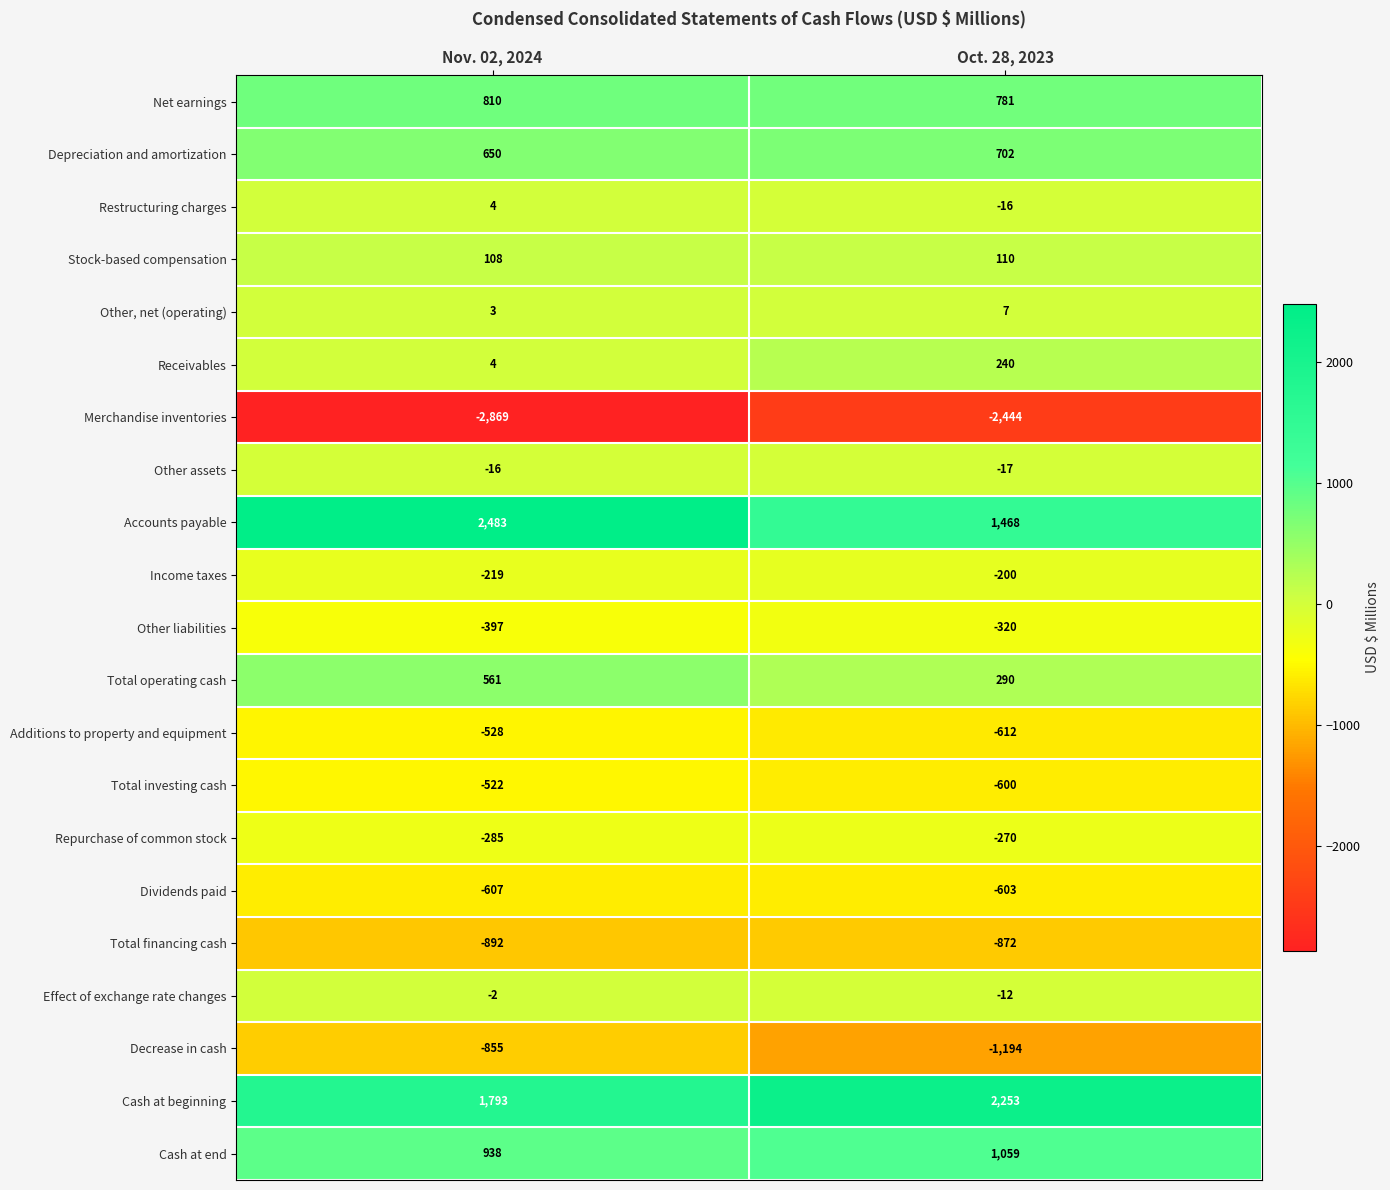

What is the total value across all series at Oct. 28, 2023?

-250